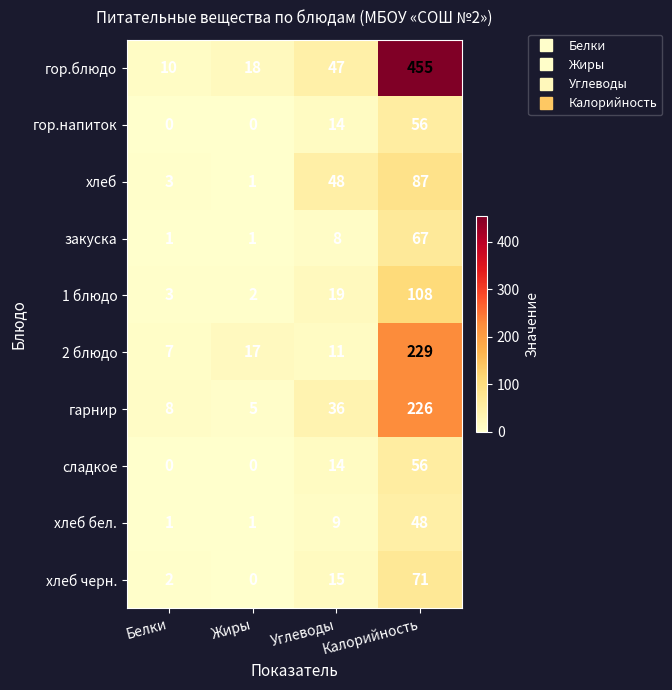

The value of 2 блюдо at Жиры is 26. True or false?

False